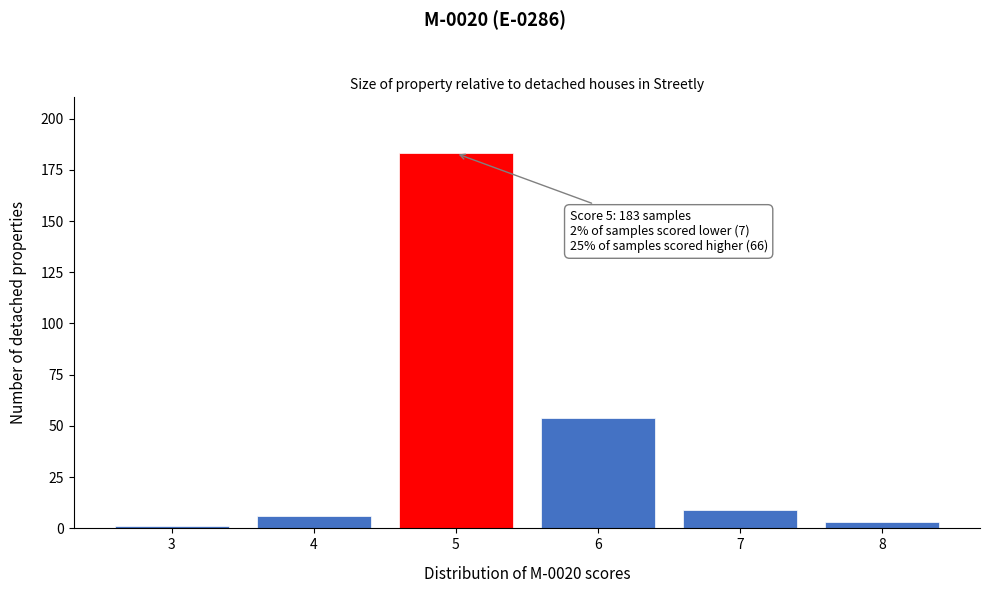

Reading left to right, transcribe all the data shown in this chart.

1	6	183	54	9	3